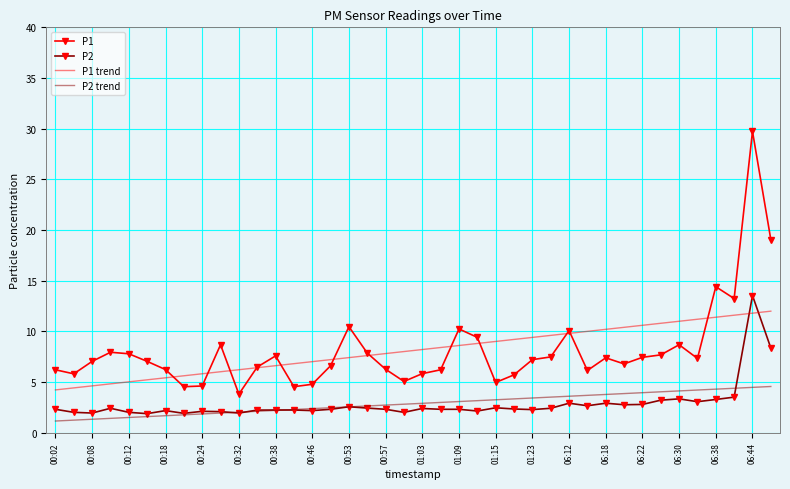

Which series has the largest range (max minus min)?

P1